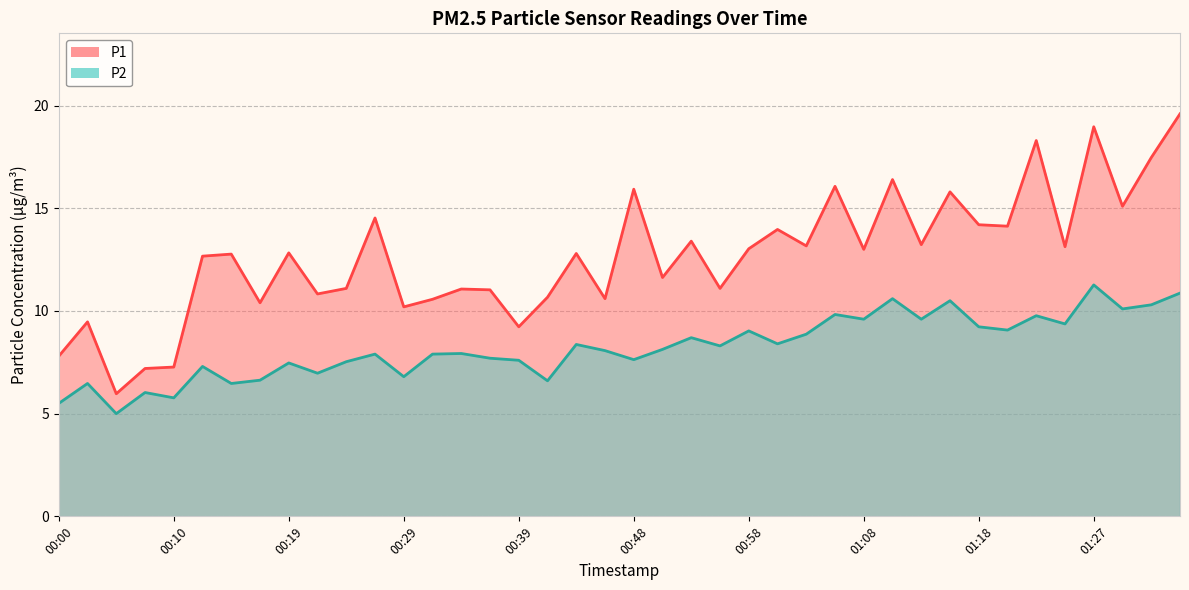

Between 00:22 and 01:18, which series saw the biggest shift?

P1